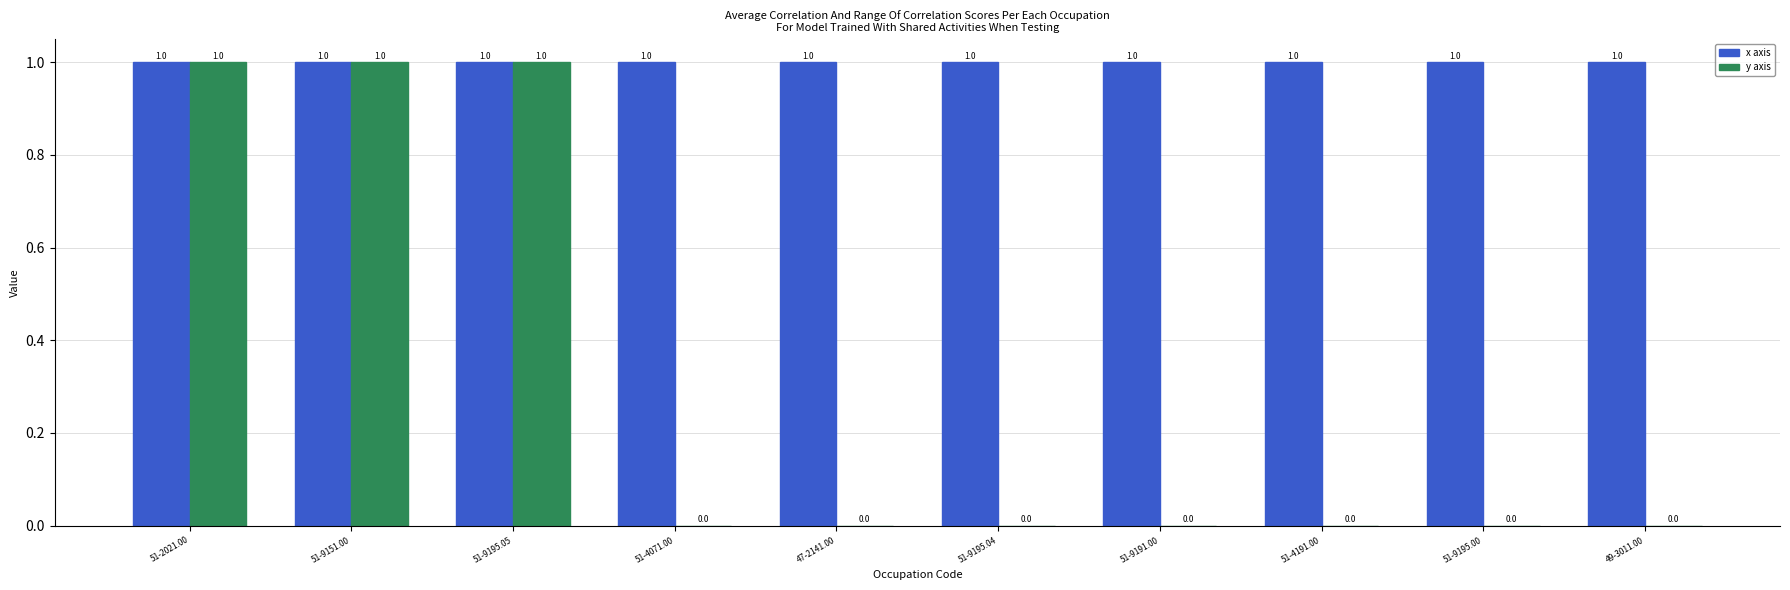

Which series has the largest total across all categories?

x axis